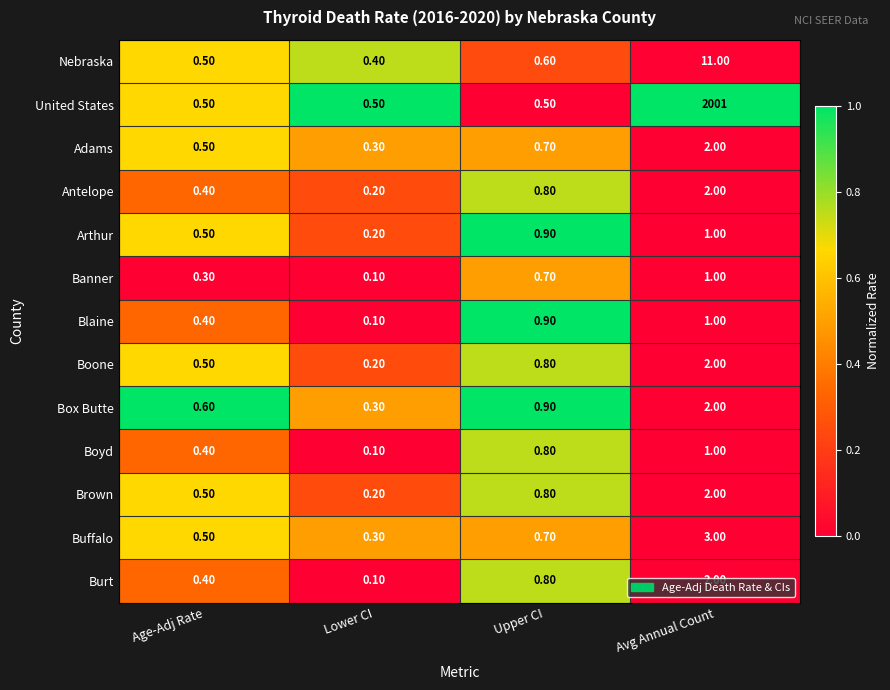

Which label corresponds to the smallest value in the chart?

Lower CI